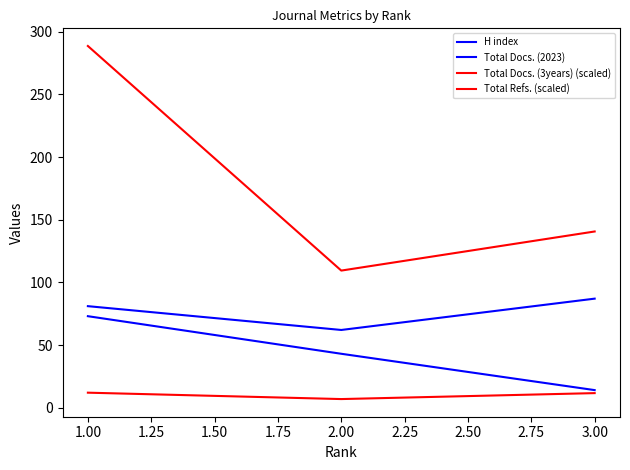

How many lines are shown in the chart?

4